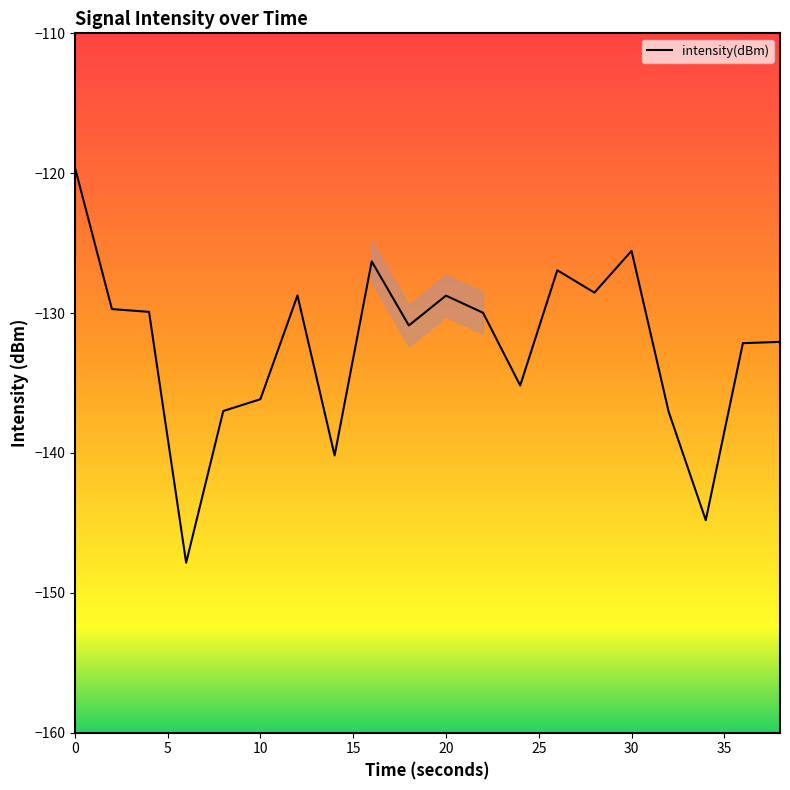

How many lines are shown in the chart?

1